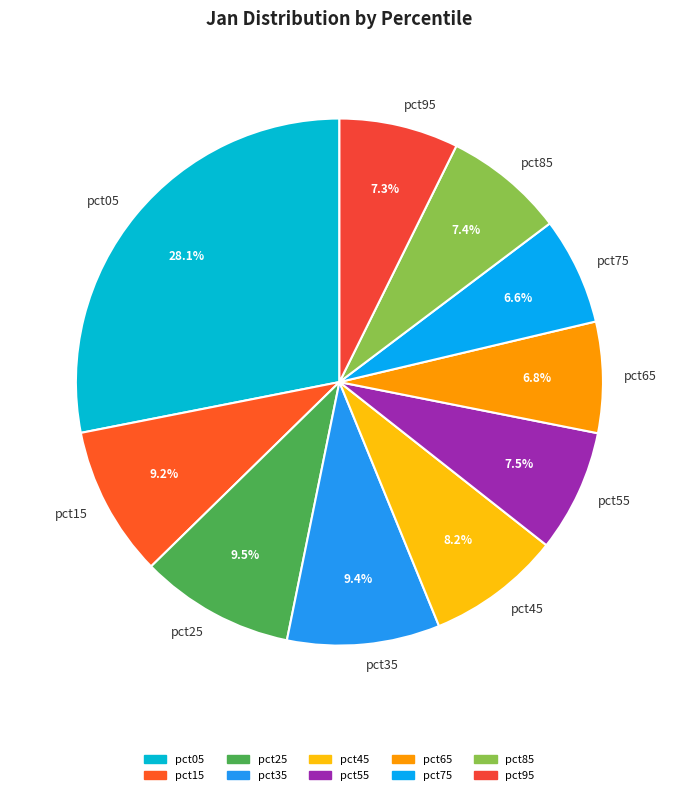

Is there any slice that represents more than half of the pie?

No